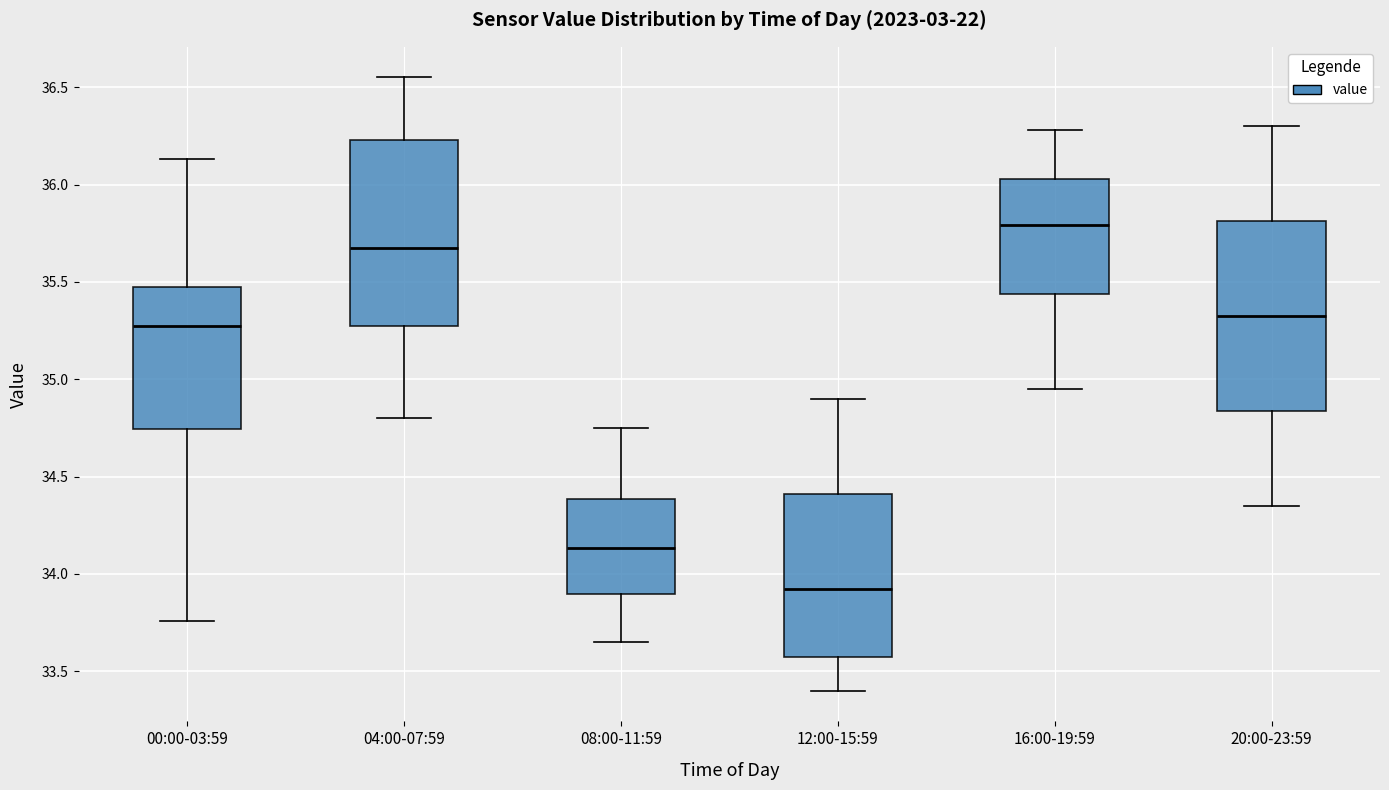

Reading left to right, read every box against the y-axis: the position of its median line, the range the box covers, and the ends of its whiskers. The values are not printed on the chart, so give them approximately, as read against the axis.

00:00-03:59: median 35.30, box 34.75 to 35.50, whiskers 33.75 to 36.15
04:00-07:59: median 35.70, box 35.25 to 36.25, whiskers 34.80 to 36.55
08:00-11:59: median 34.15, box 33.90 to 34.40, whiskers 33.65 to 34.75
12:00-15:59: median 33.95, box 33.55 to 34.40, whiskers 33.40 to 34.90
16:00-19:59: median 35.80, box 35.45 to 36.05, whiskers 34.95 to 36.30
20:00-23:59: median 35.35, box 34.85 to 35.80, whiskers 34.35 to 36.30